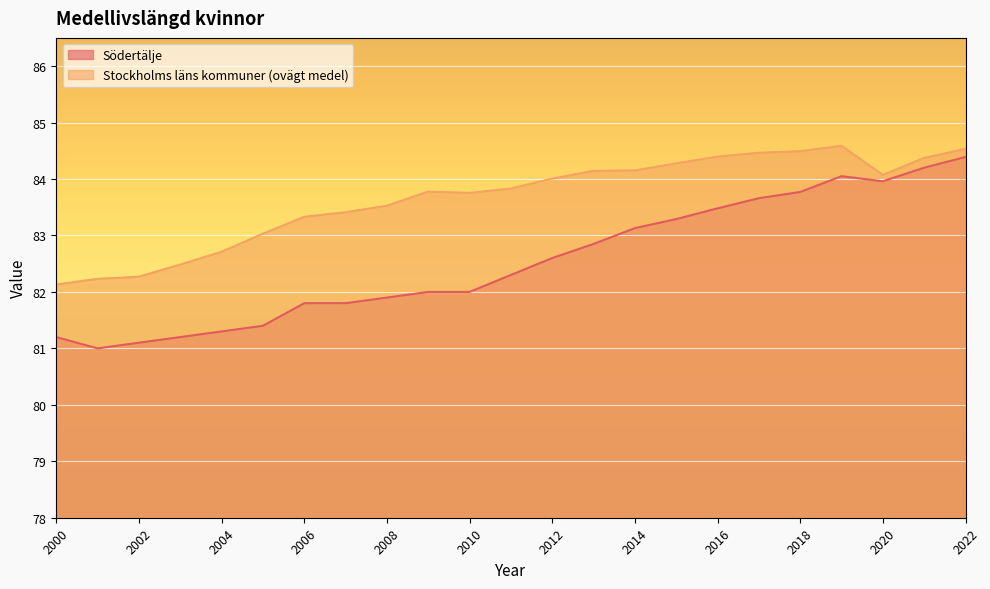

True or false: Stockholms läns kommuner (ovägt medel) and Södertälje intersect in this chart.

False